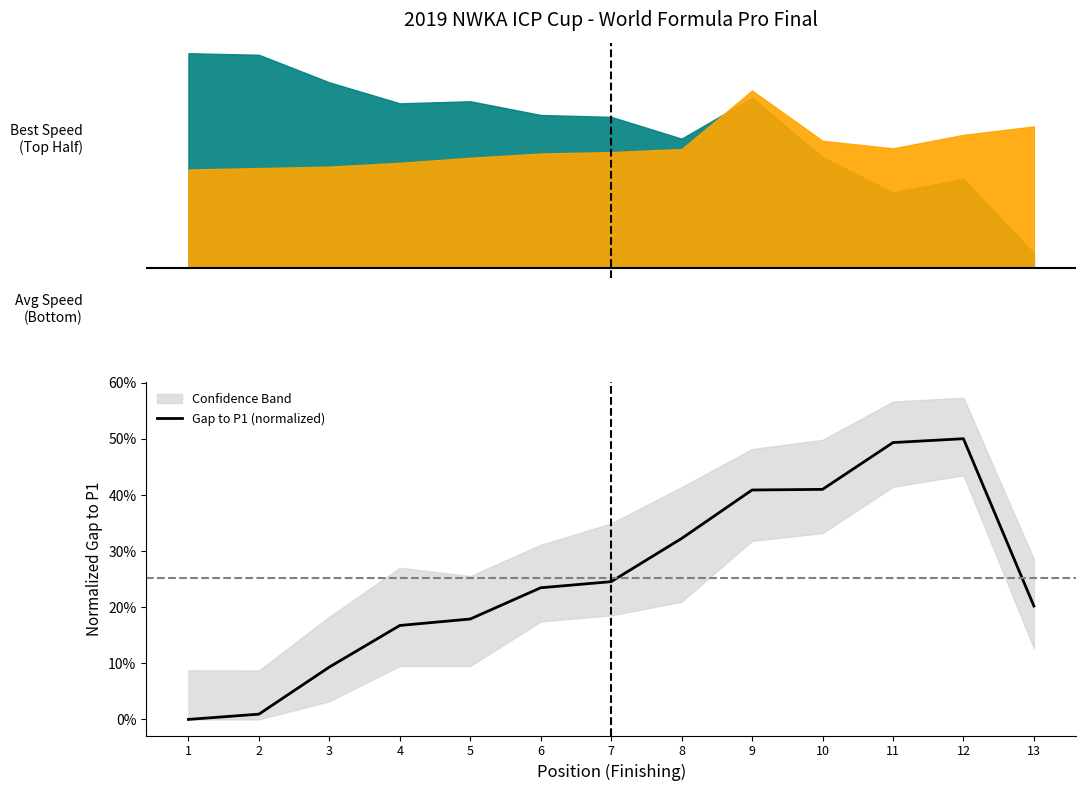

List the labels in order of value, smallest first.

1, 2, 3, 4, 5, 13, 6, 7, 8, 9, 10, 11, 12